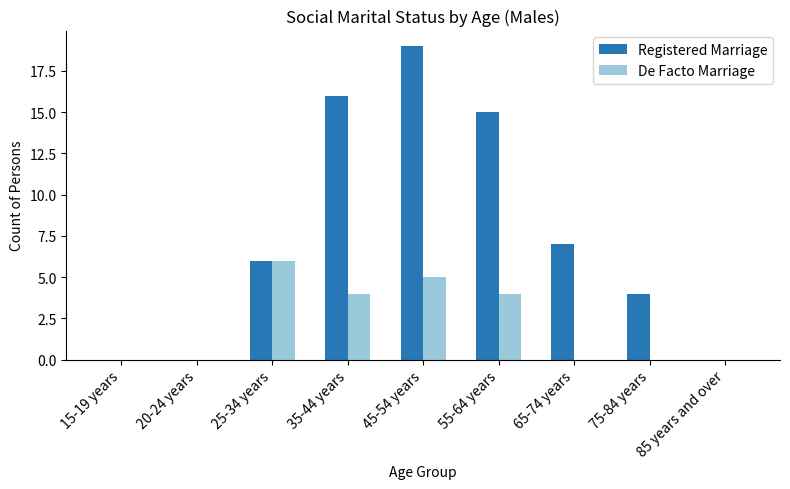

What is the sum of all De Facto Marriage values?

19